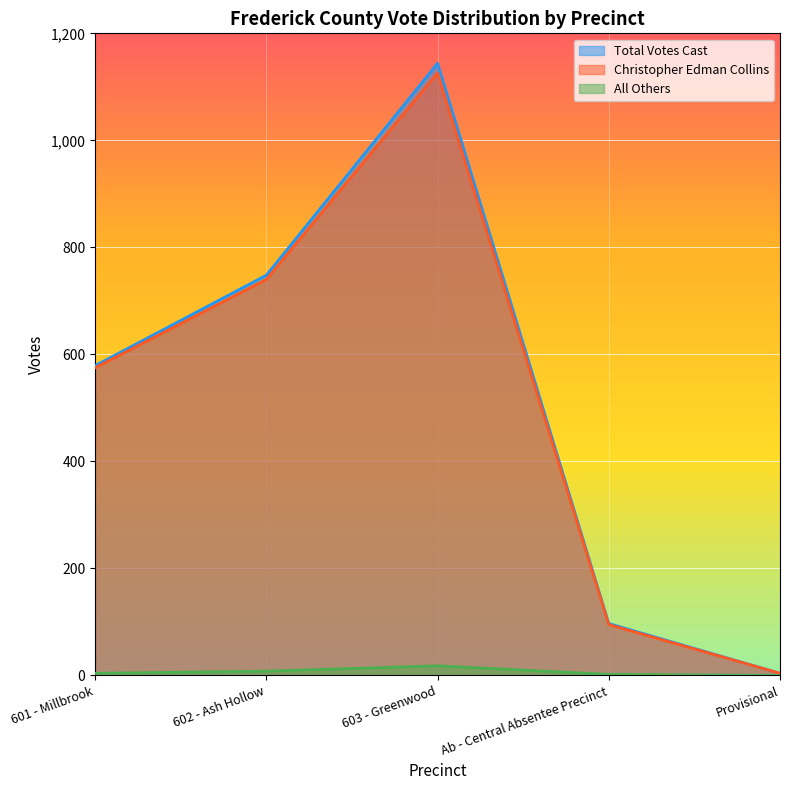

At which label is All Others closest to 9?

602 - Ash Hollow